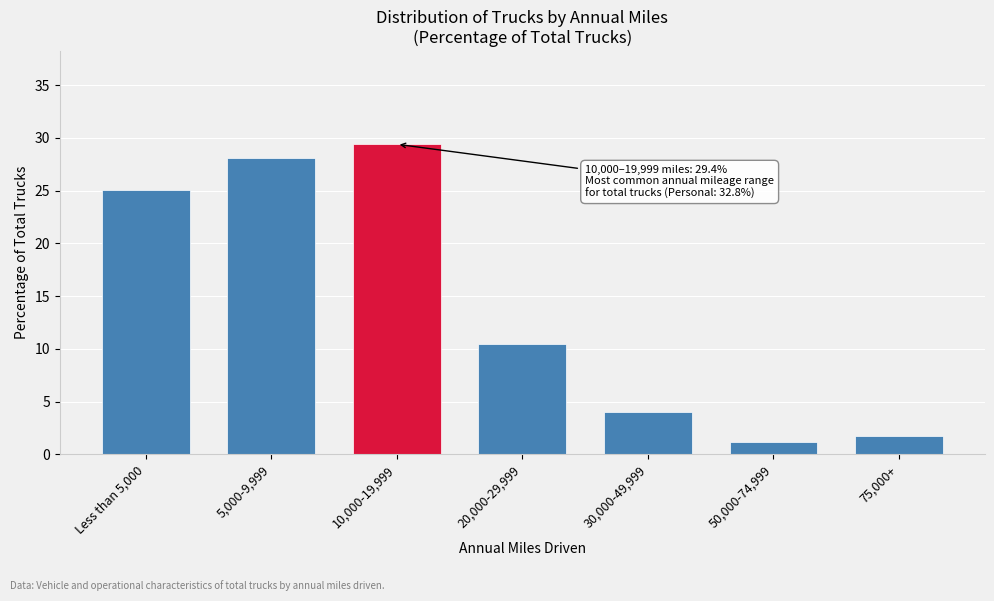

Reading right to left, what are all the values shown in this chart?

75,000+=1.7	50,000-74,999=1.2	30,000-49,999=4.0	20,000-29,999=10.5	10,000-19,999=29.4	5,000-9,999=28.1	Less than 5,000=25.1